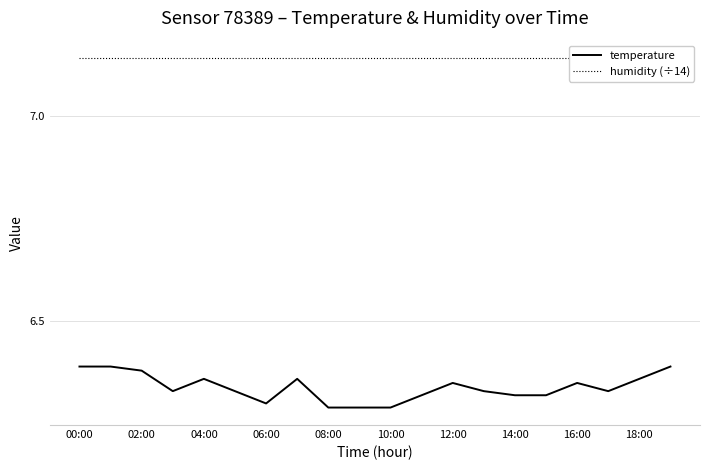

At which label is humidity (÷14) closest to 7?

00:00